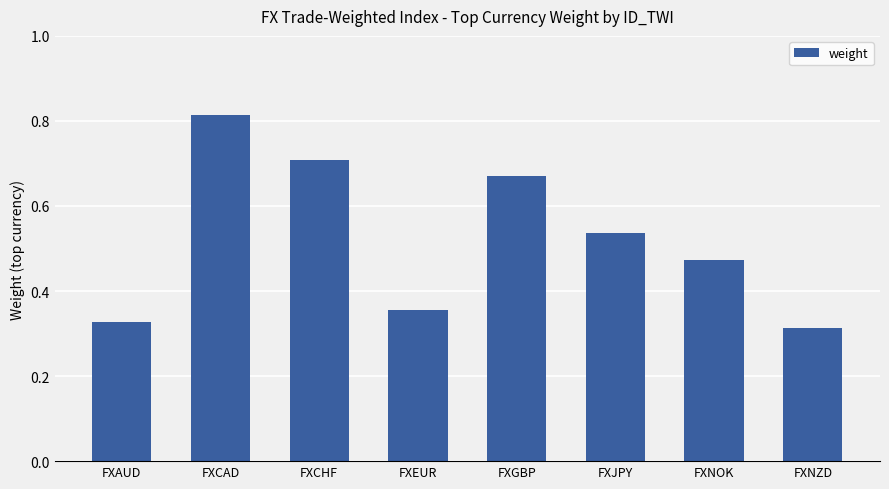

Where is the data nearest to the value 0?

FXNZD